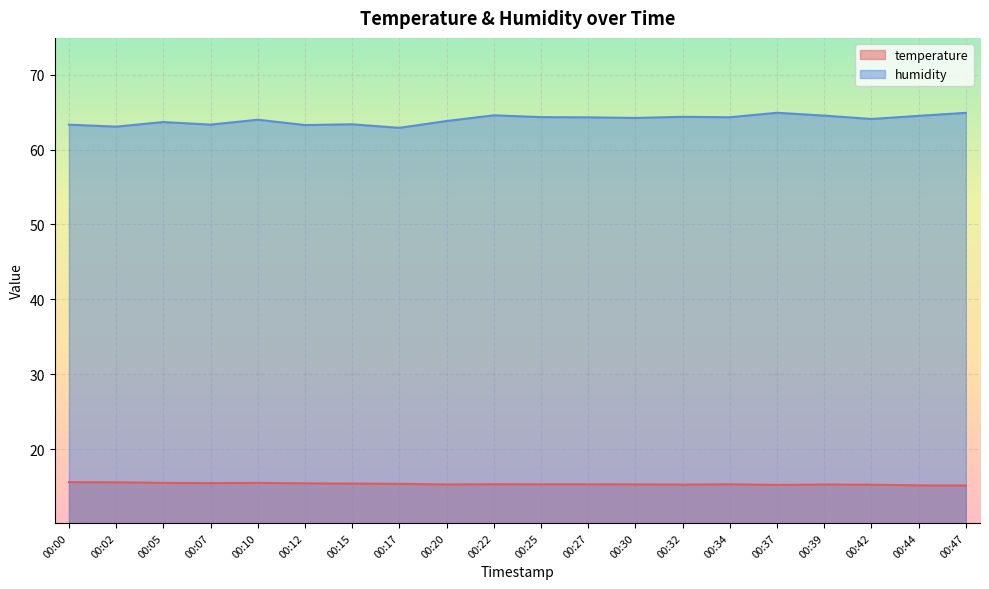

What value does the humidity series have at 00:39?

64.5